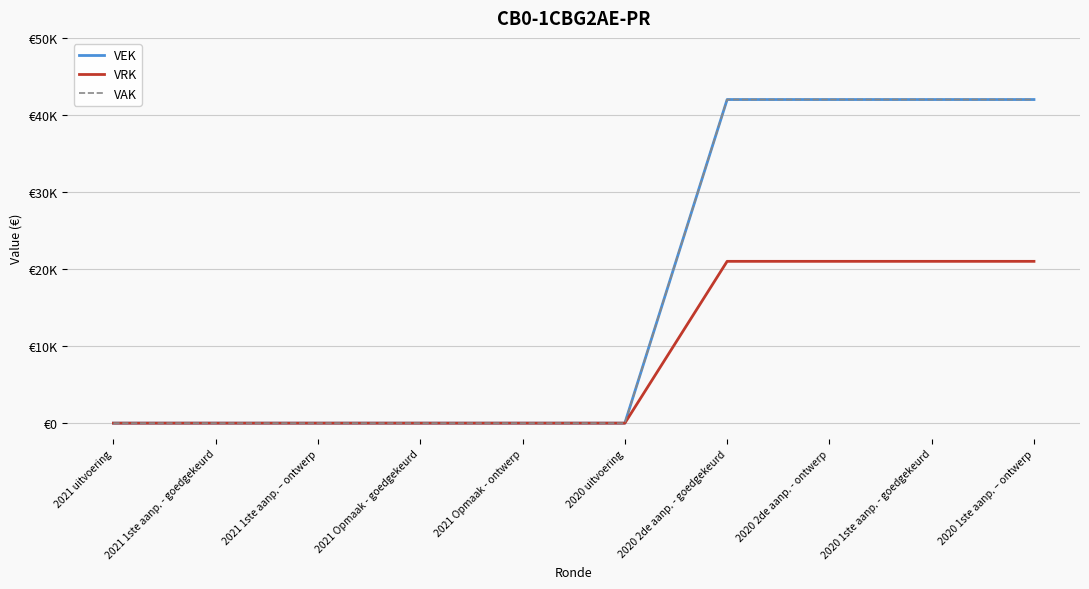

Does the chart display data point markers on the line(s)?

No